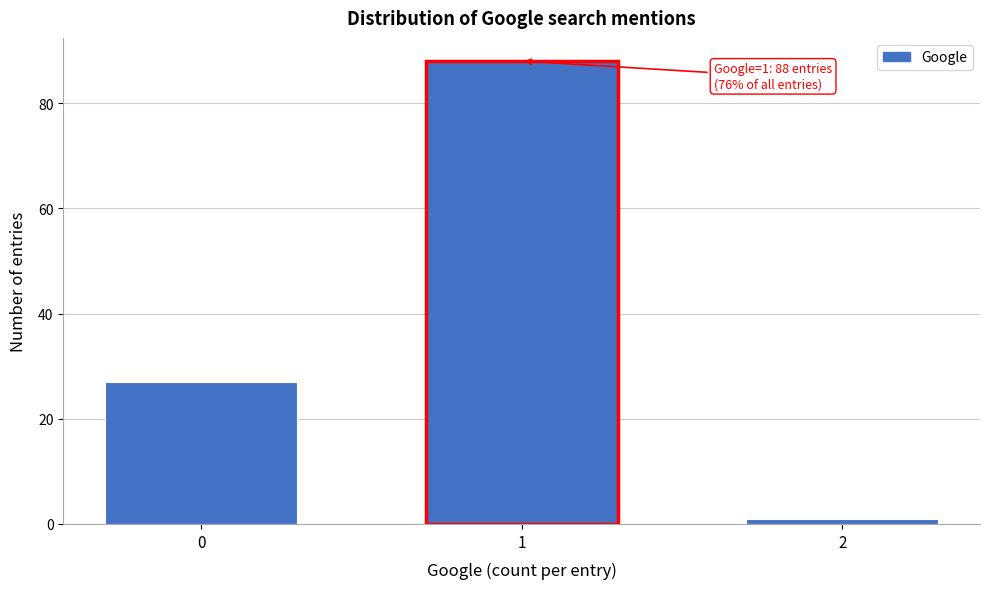

Reading right to left, extract all data points from this chart.

1	88	27